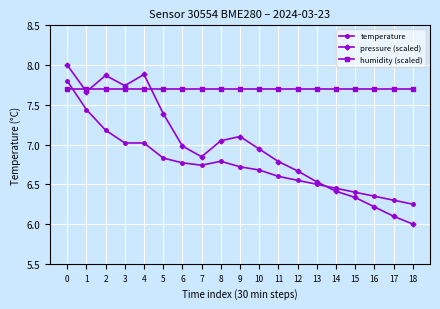

Is this an area chart (filled region under the line)?

No